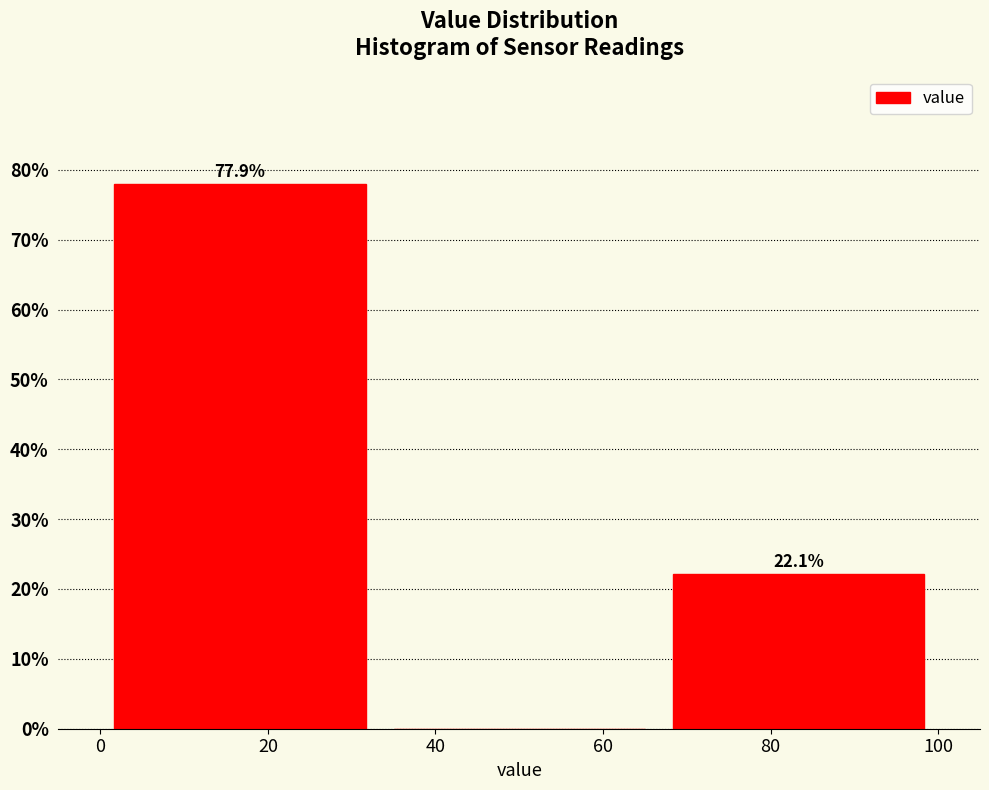

Reading left to right, list all the values displayed in this chart.

20=77.9	40=0.0	80=22.1